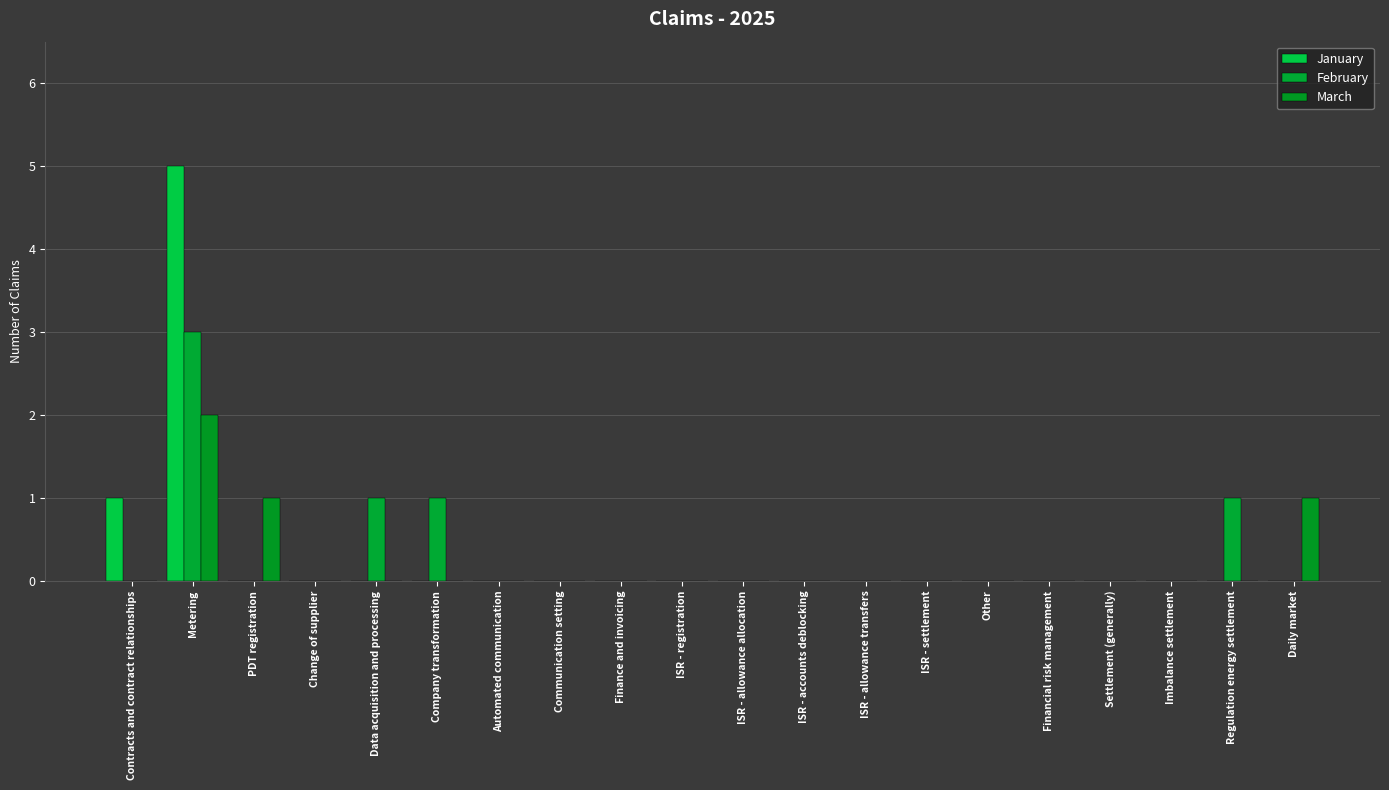

How many distinct data groups are displayed?

3